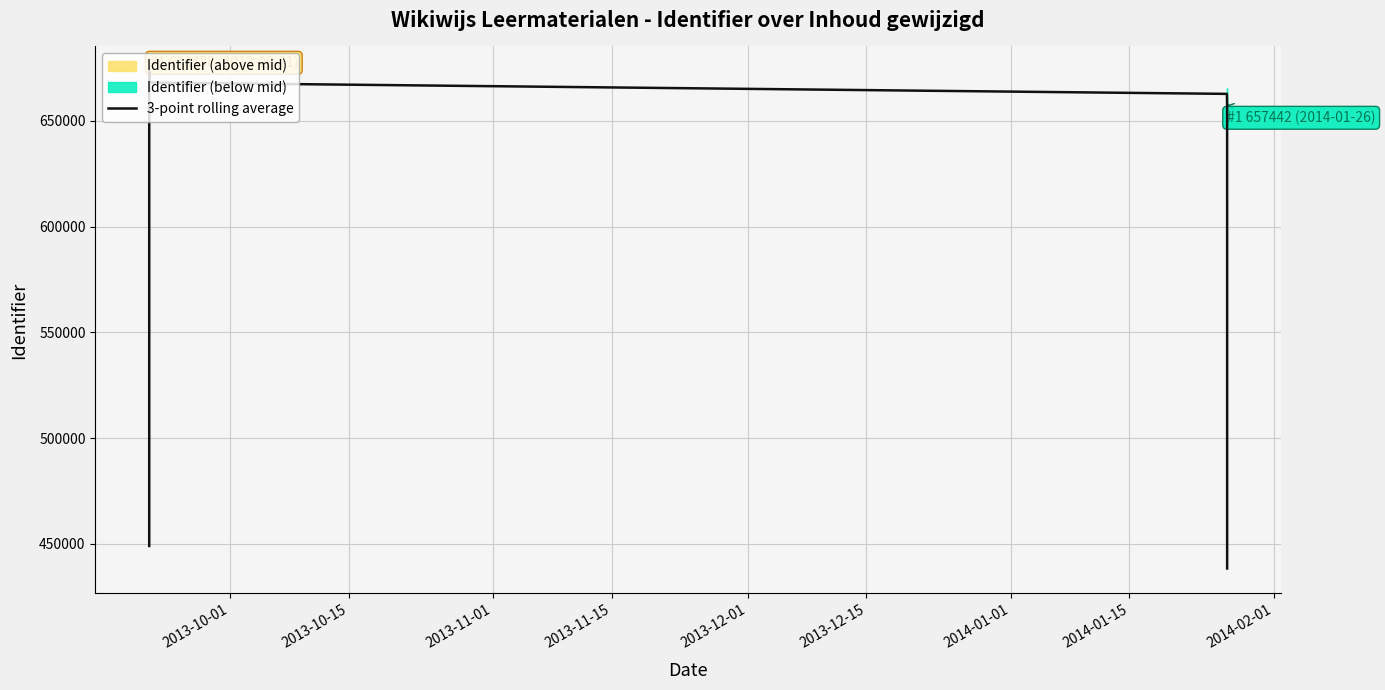

What is the maximum value for 3-point rolling average?

673450.3